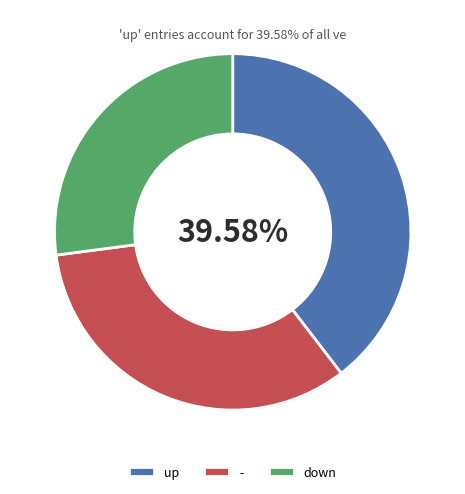

What percentage is the up slice, to the nearest percent?

40%